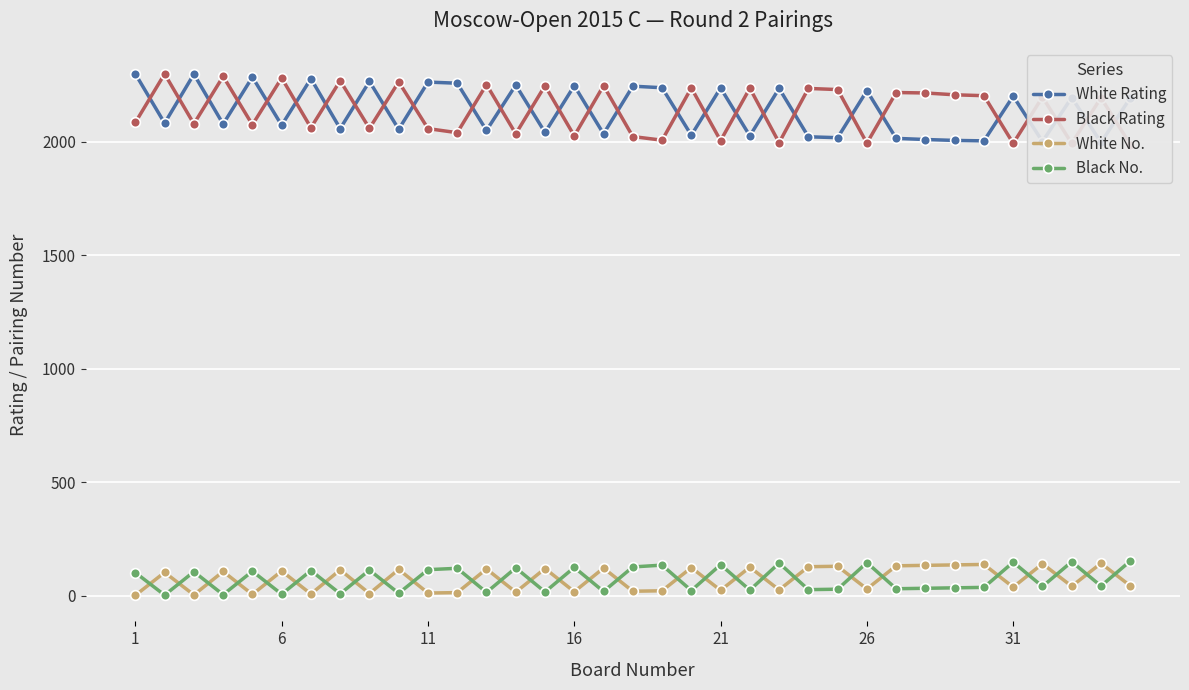

What is the sum of all Black Rating values?

74801